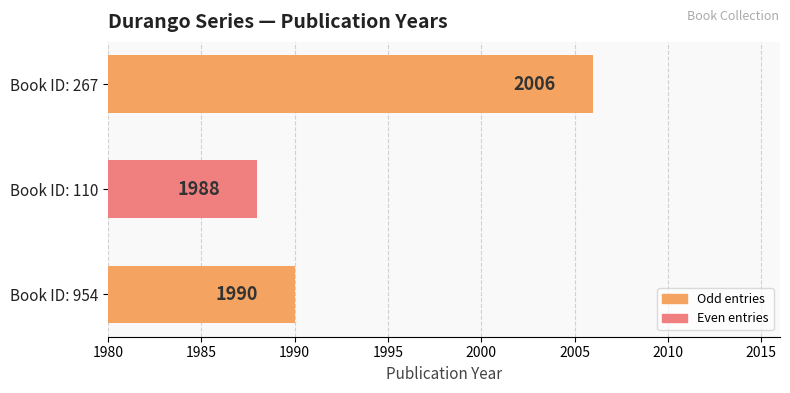

What is the maximum value shown in the chart?

2006